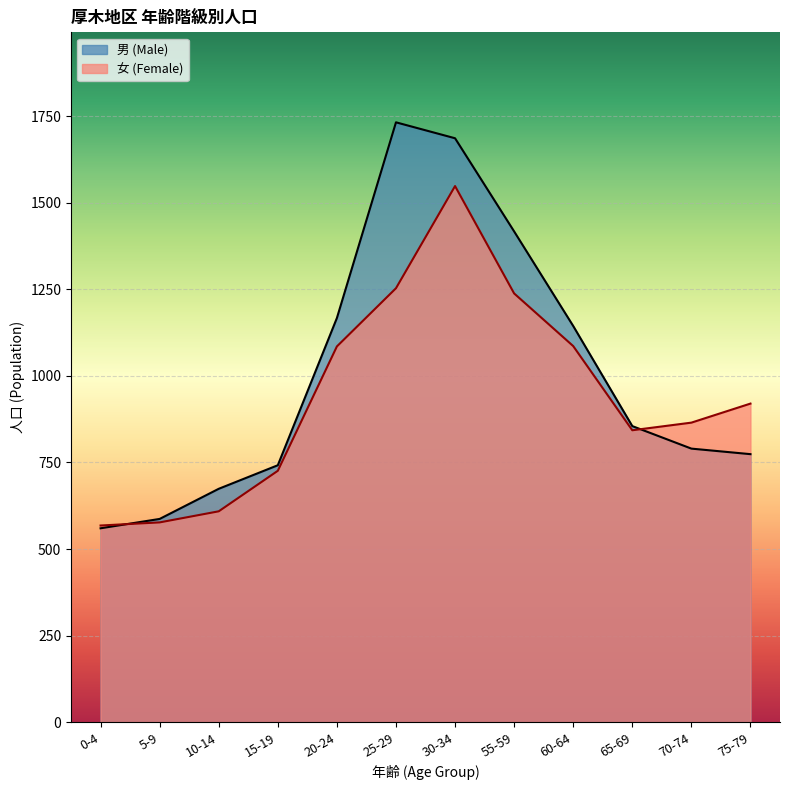

Is it true that 男 (Male) equals 348 at 5-9?

False